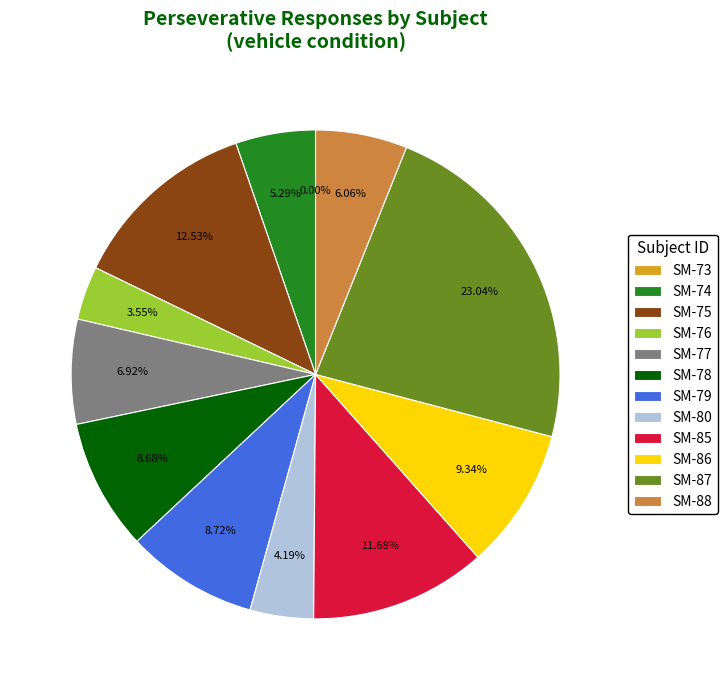

How many segments does this pie chart have?

12